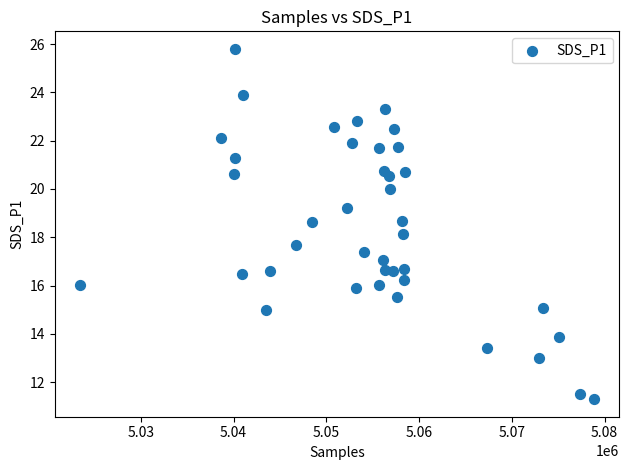

What is the range of X values (max minus min)?

55327.0